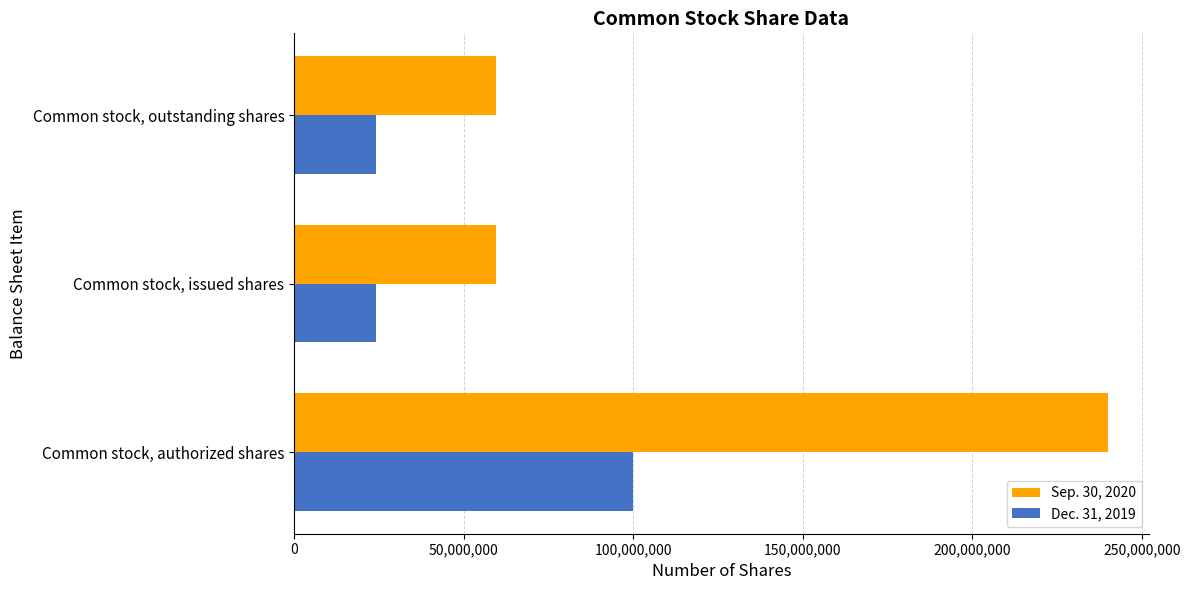

True or false: Sep. 30, 2020 has a value of 240000000 at Common stock, authorized shares.

True